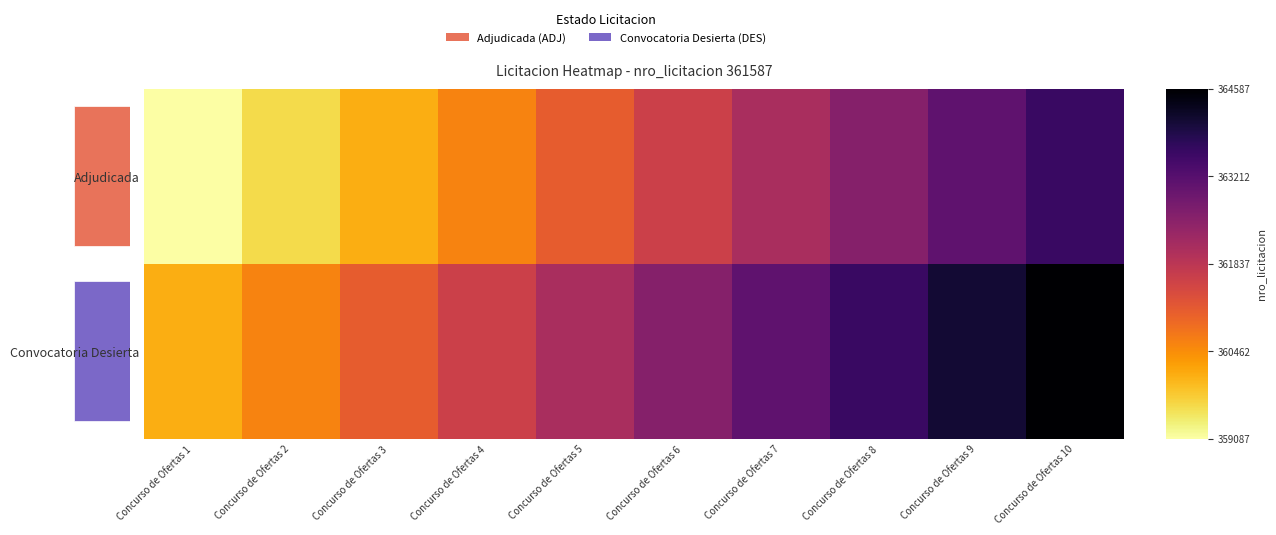

Which has a higher value, Concurso de Ofertas 7 or Concurso de Ofertas 8?

Concurso de Ofertas 8